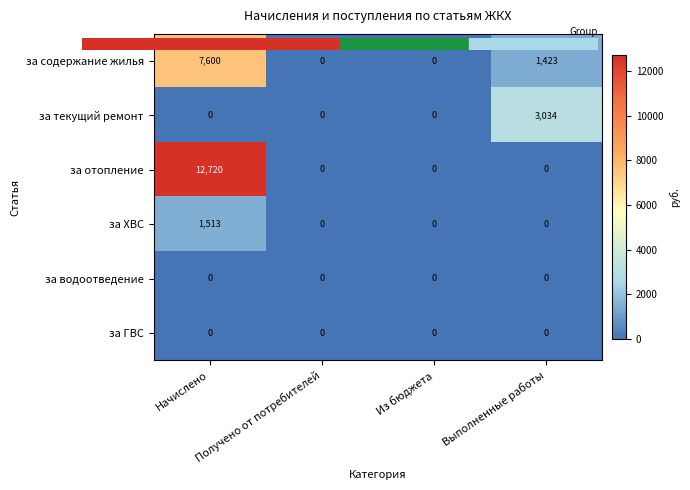

What is the sum of all за текущий ремонт values?

3034